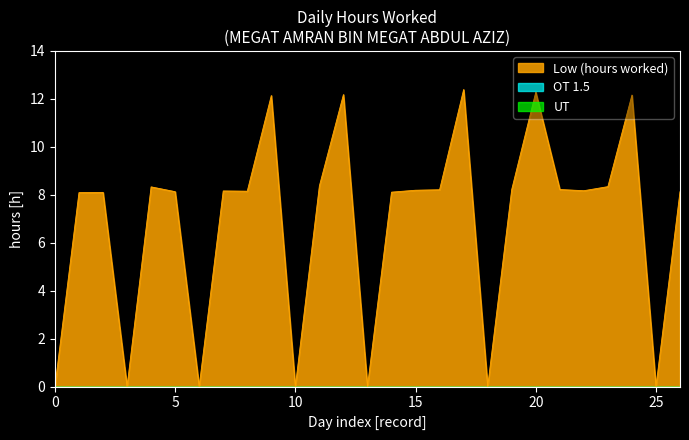

True or false: Low (hours worked) and UT intersect in this chart.

False